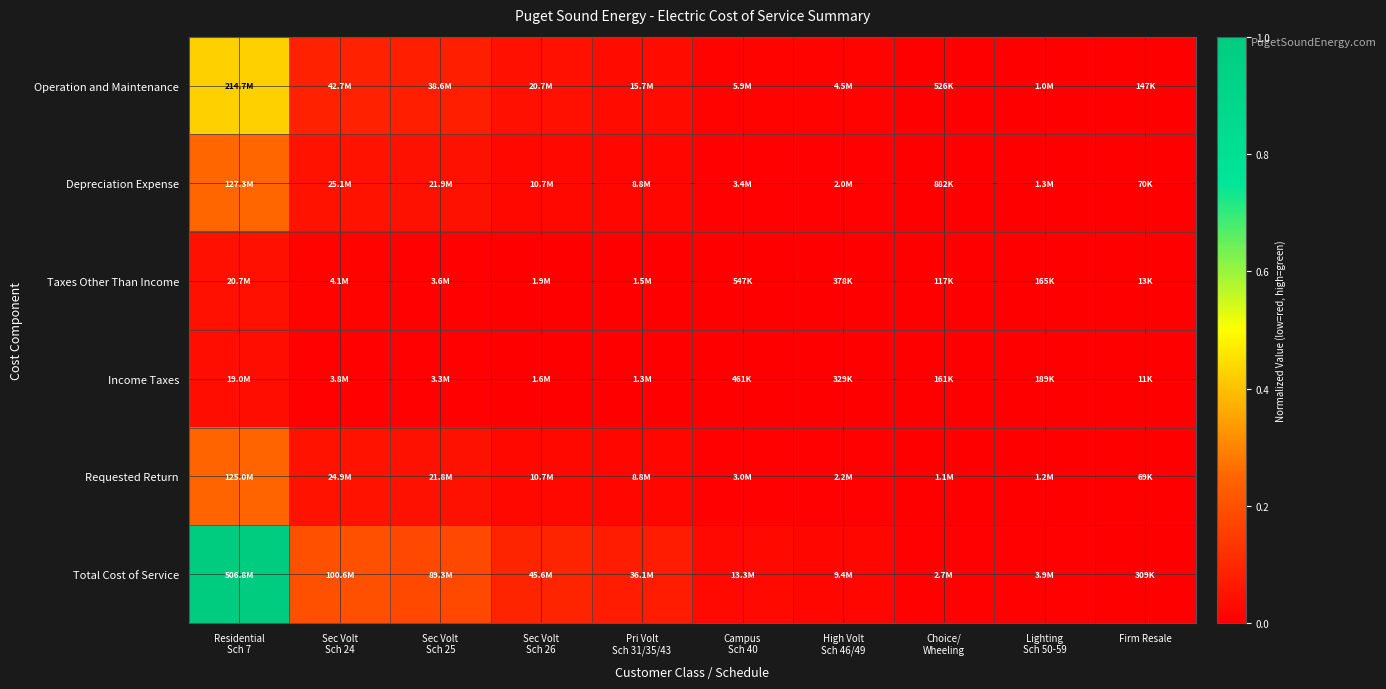

At how many categories does at least one series exceed 0?

10